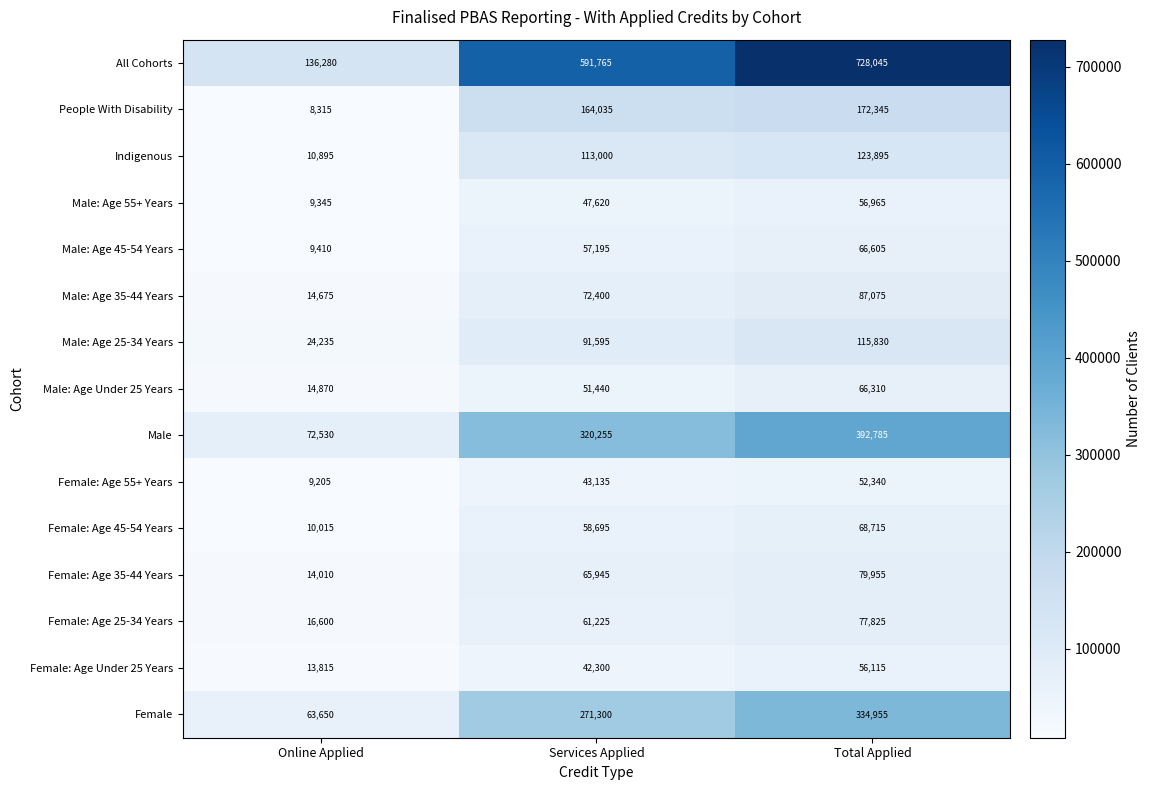

The Indigenous series shows 123895 at Total Applied. True or false?

True